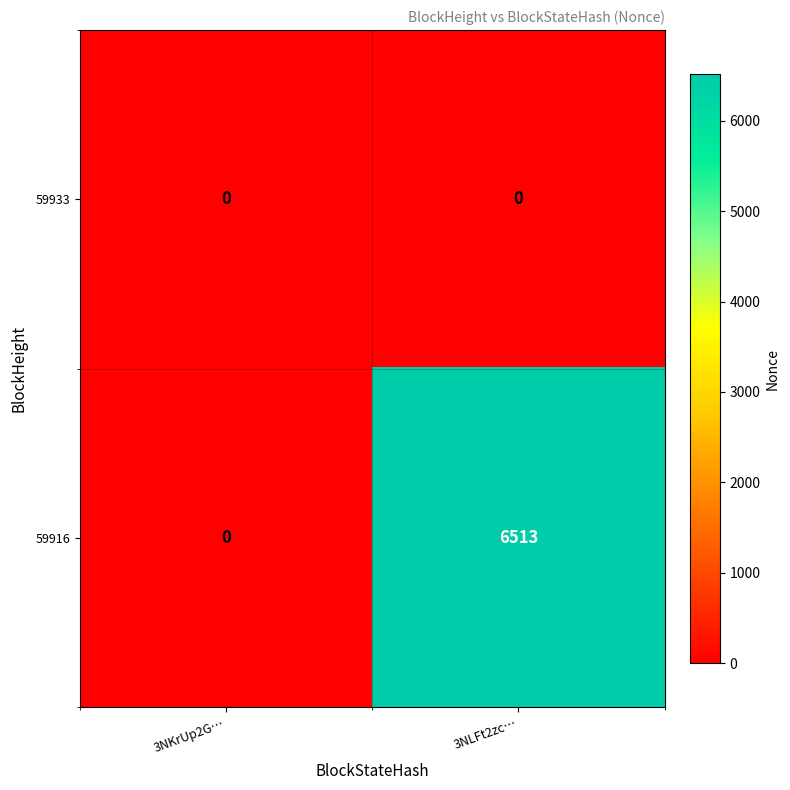

Which series has the largest total across all categories?

59916